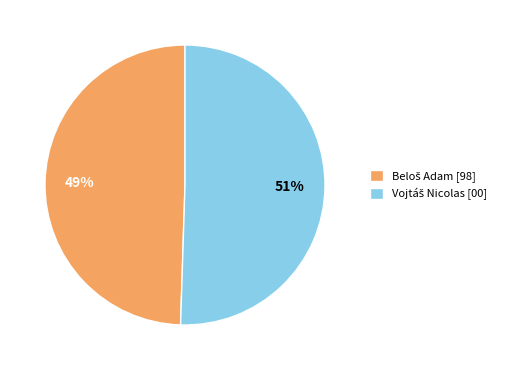

Count the number of slices in the pie.

2